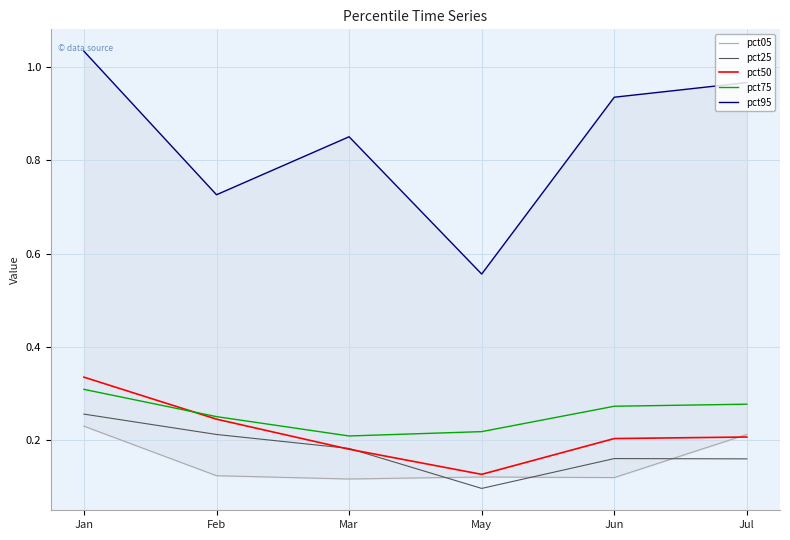

At which category does pct25 reach its first local peak?

Jun